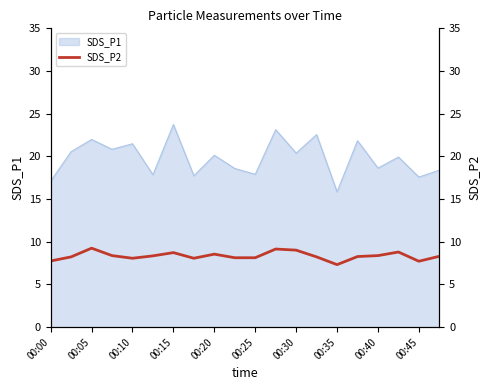

True or false: SDS_P1 has a value of 20.4 at 00:30.

True